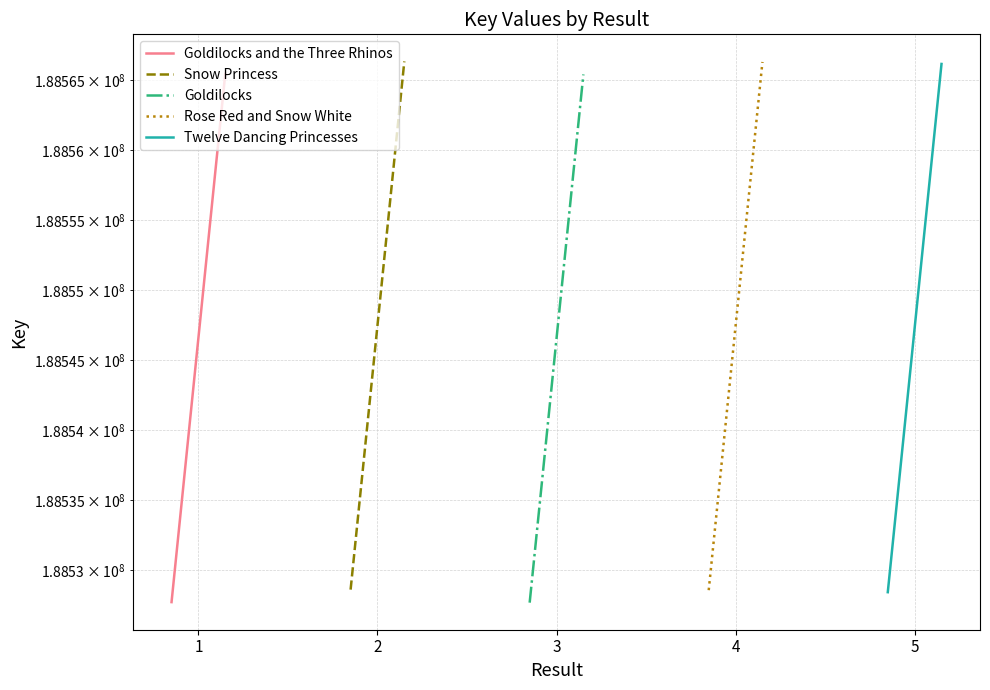

Count the number of data series in this chart.

5